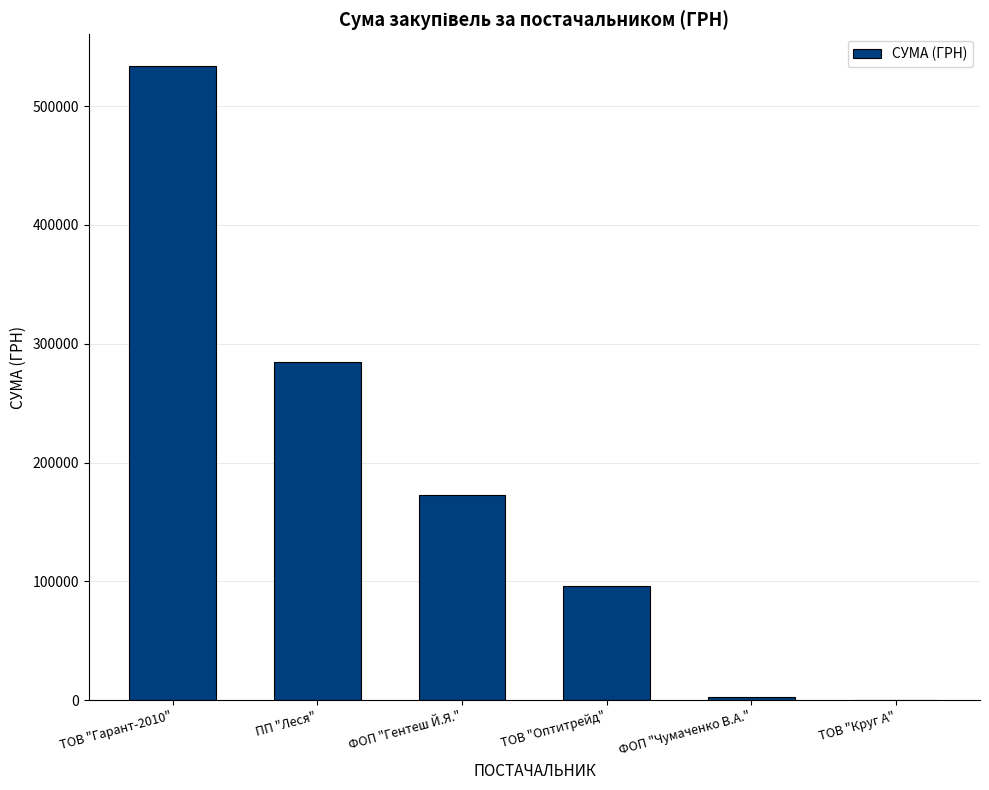

Which has a higher value, ФОП "Гентеш Й.Я." or ТОВ "Оптитрейд"?

ФОП "Гентеш Й.Я."